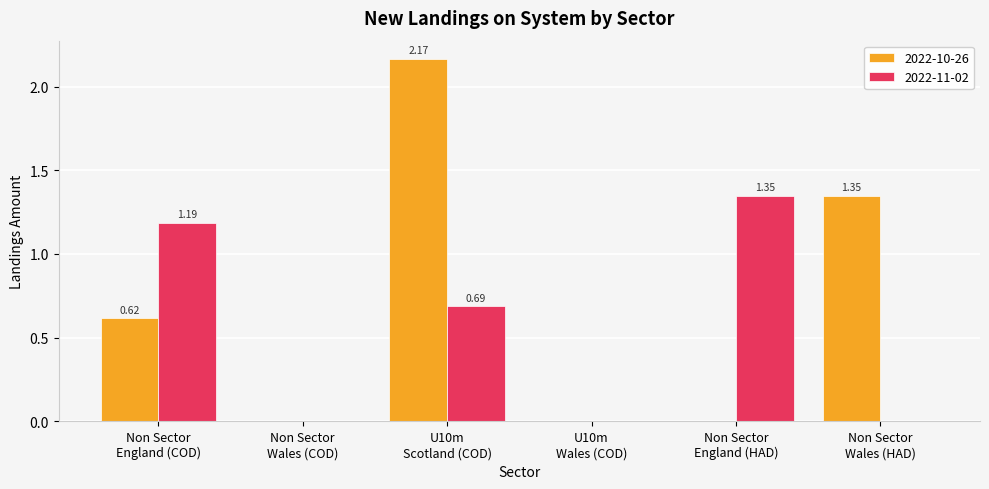

How many categories are shown in the chart?

6